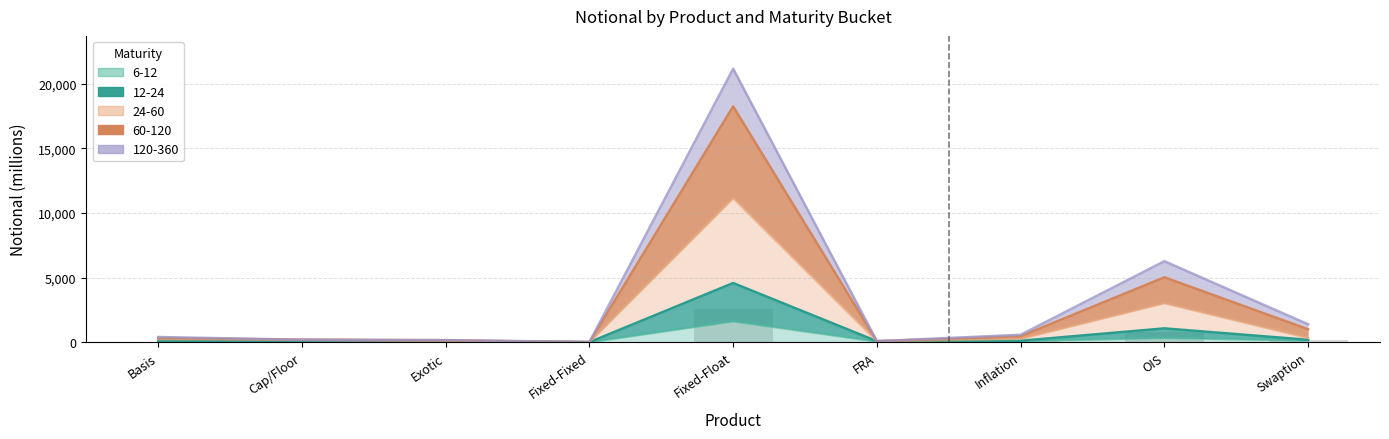

What is the value of the 24-60 bar at the 7th from the left?

458.0